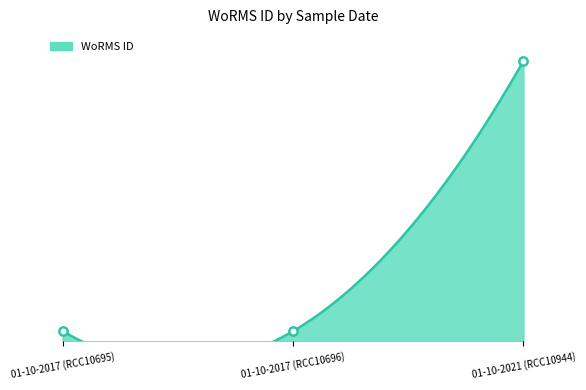

Rank the categories by value from highest to lowest.

01-10-2021 (RCC10944), 01-10-2017 (RCC10695), 01-10-2017 (RCC10696)